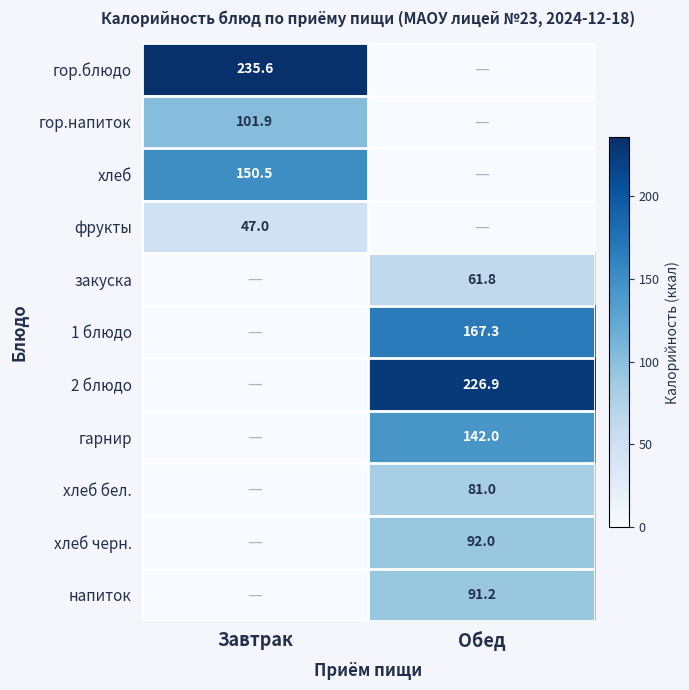

The value of гарнир at Обед is 142.0. True or false?

True